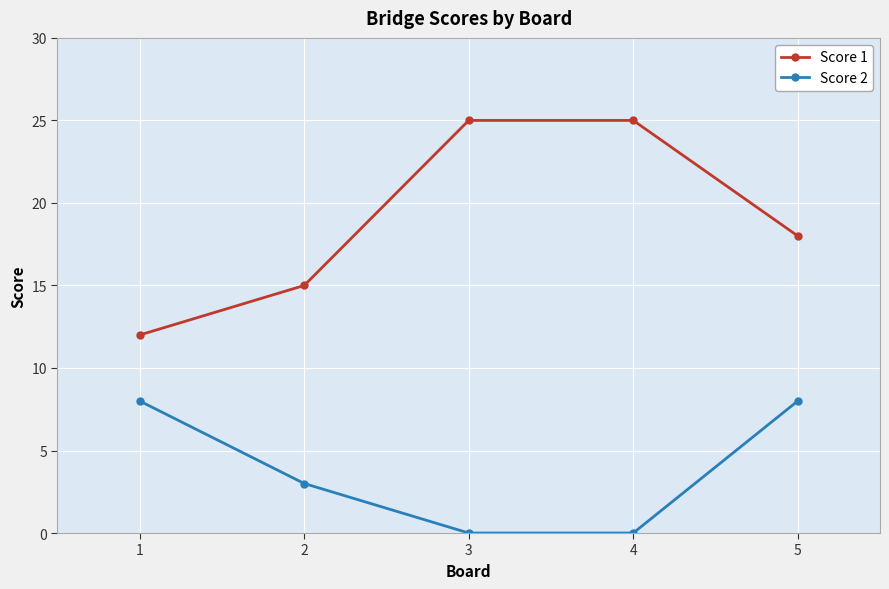

What is the total value across all series at 2?

18